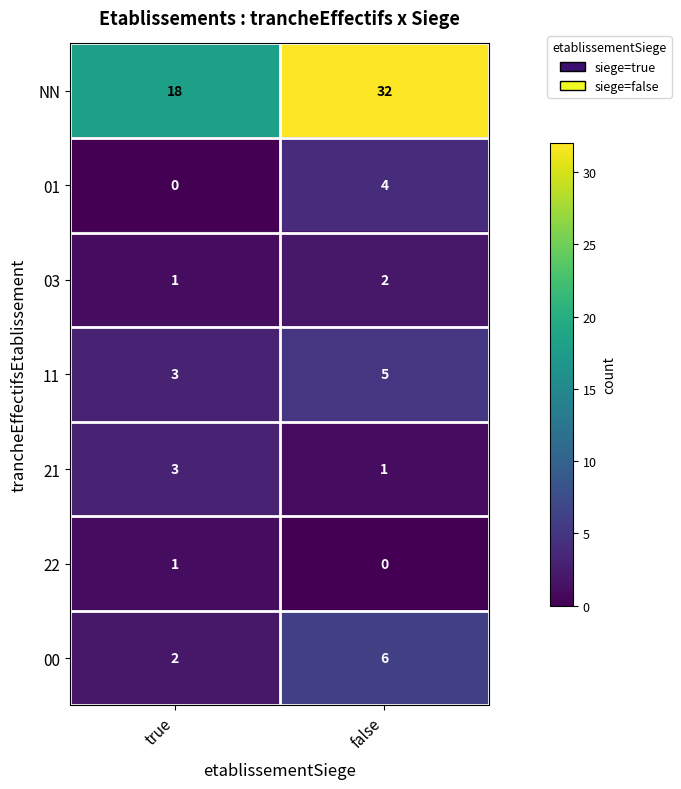

Which category has the highest value across all series?

false